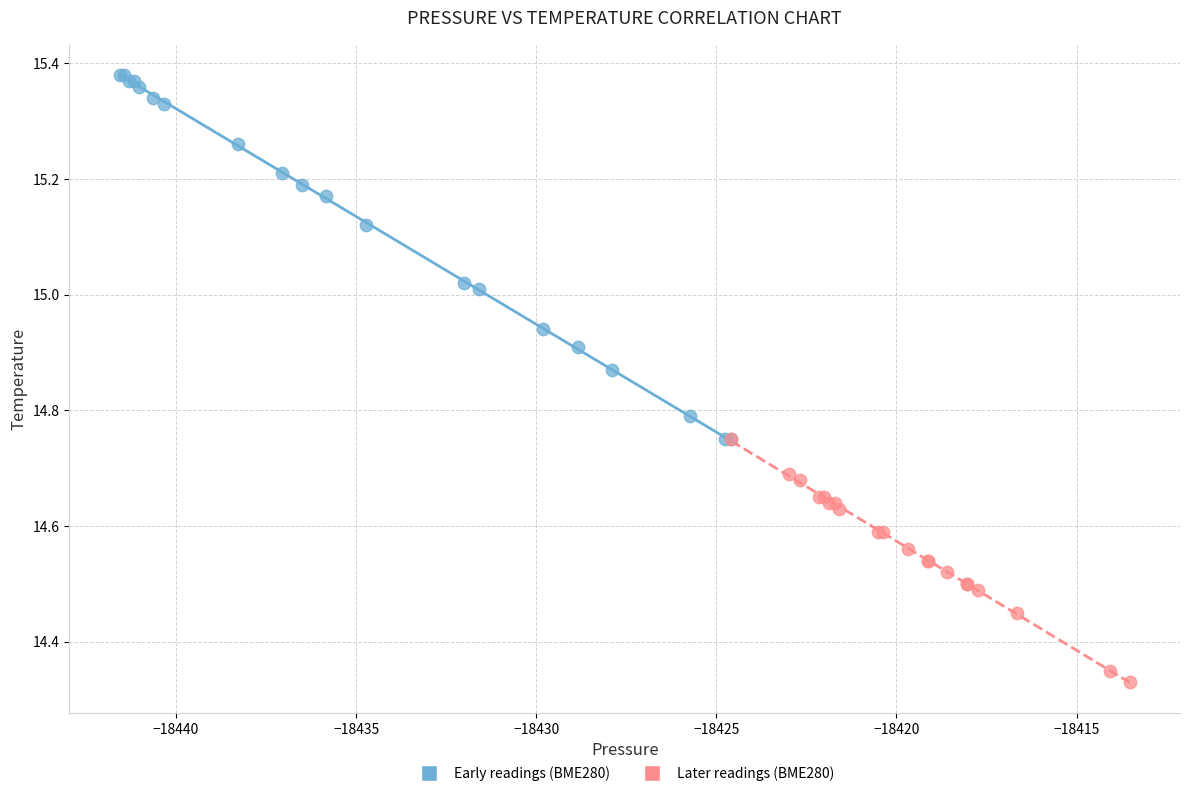

Which series contains the lowest Y value?

Later readings (BME280)